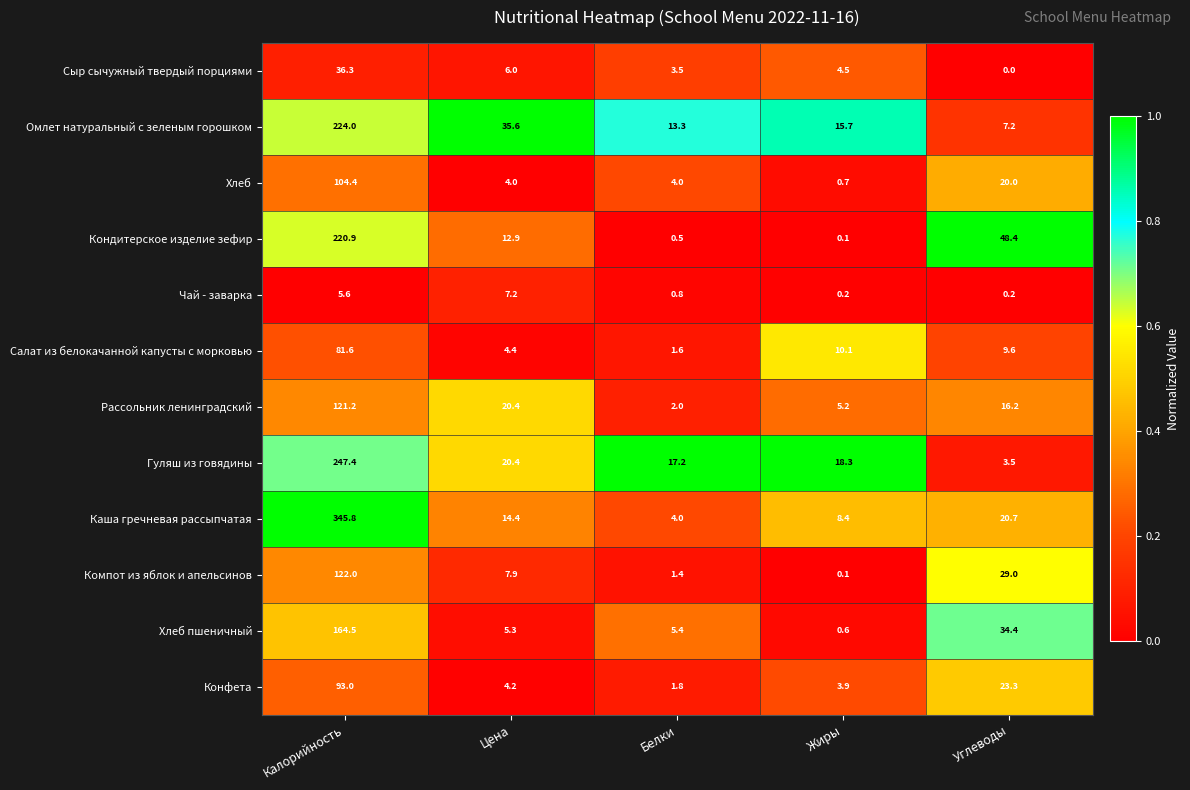

What is the difference between the highest and lowest values at Белки?

16.7